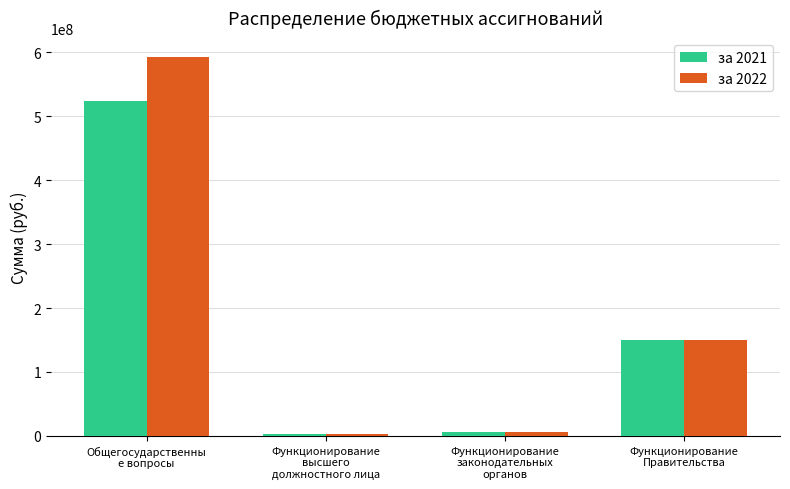

What is the label of the 1st bar from the left?

Общегосударственны
е вопросы